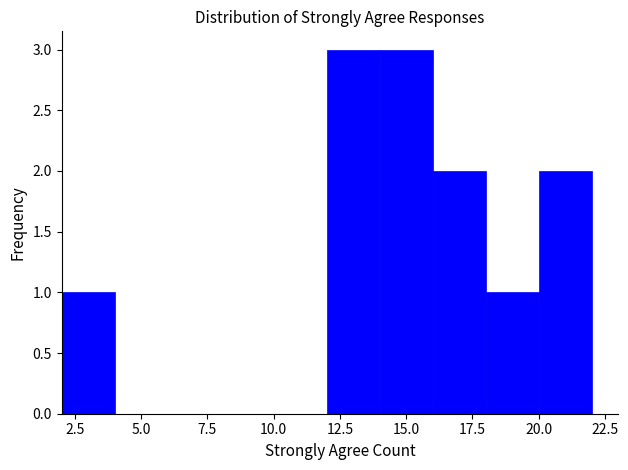

Reading left to right, transcribe this chart: for each bar, give the range it covers on the x-axis and its height. The values are not printed on the chart, so give them approximately, as read against the axis.

2 to 4: 1
4 to 6: 0
6 to 8: 0
8 to 10: 0
10 to 12: 0
12 to 14: 3
14 to 16: 3
16 to 18: 2
18 to 20: 1
20 to 22: 2